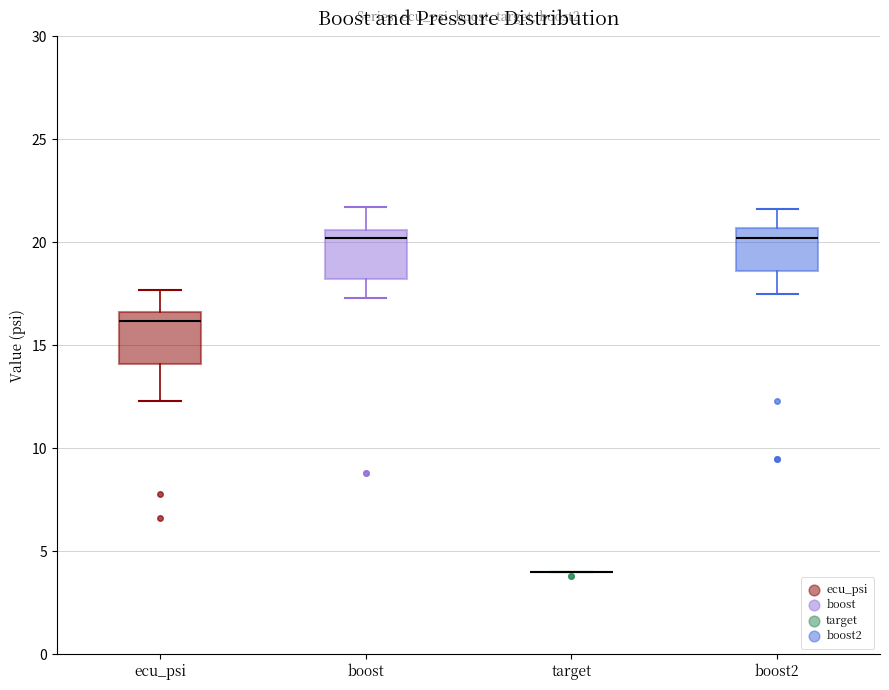

Where is the lower edge of the box for ecu_psi on the y-axis? The values are not printed on the chart, so give them approximately, as read against the axis.

14.0